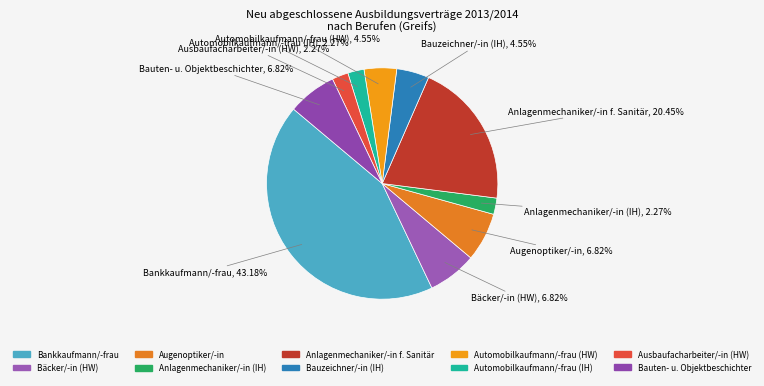

How many slices are in this pie chart?

10